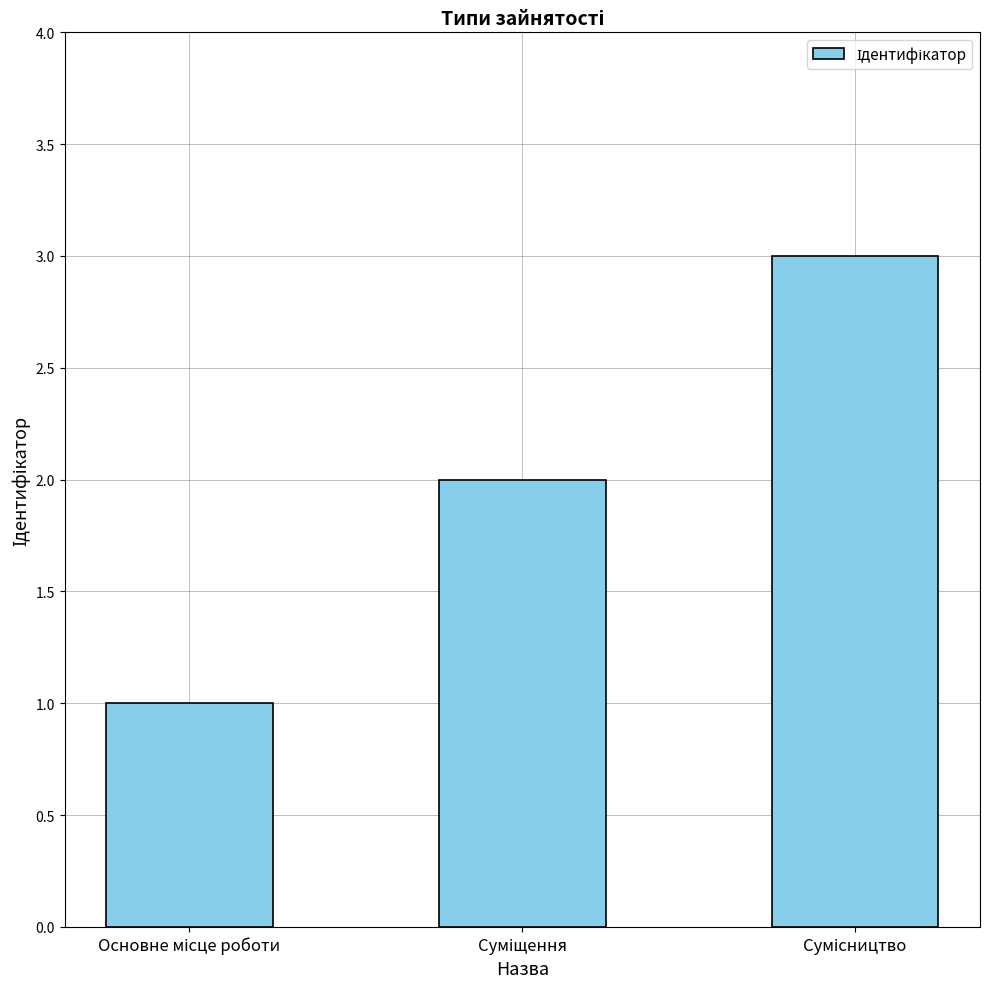

How many bars are there in total?

3